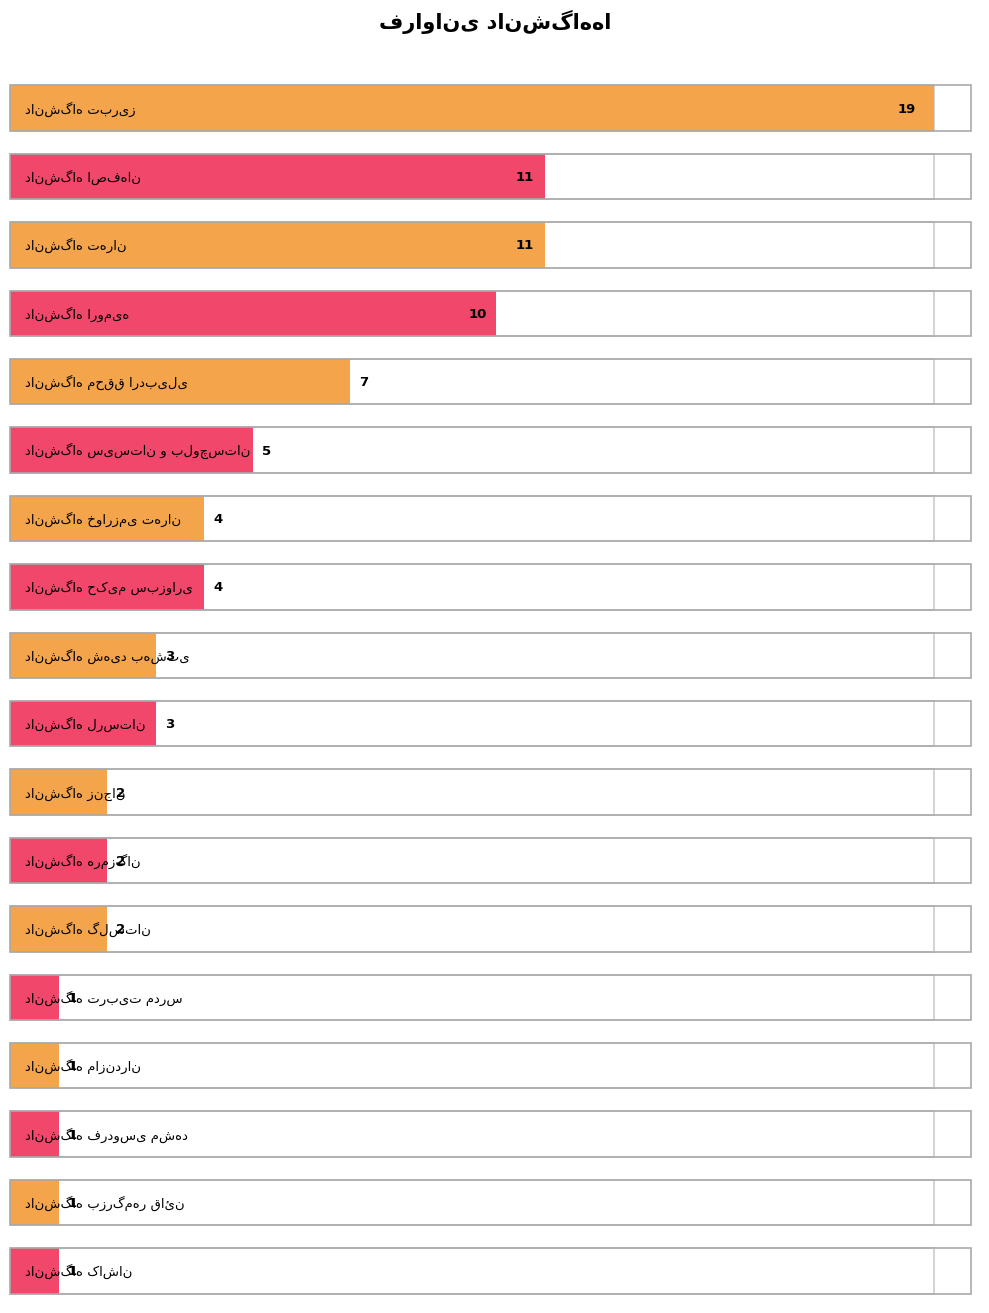

Where does the data first go above 3?

دانشگاه تبریز